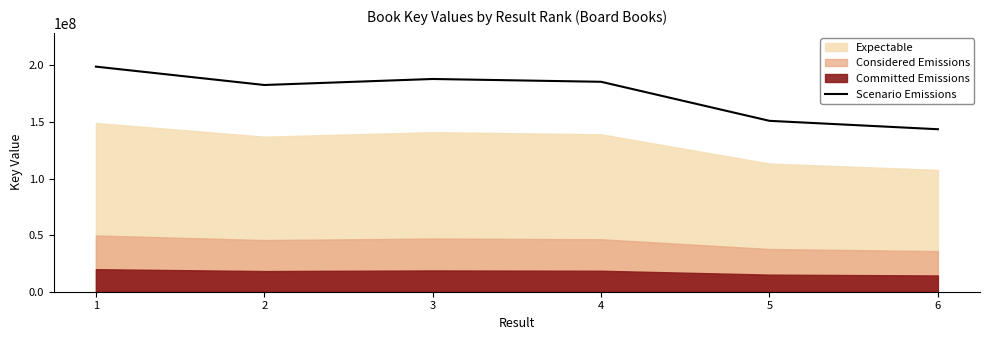

What is the value of the 1st point from the left?

198867150